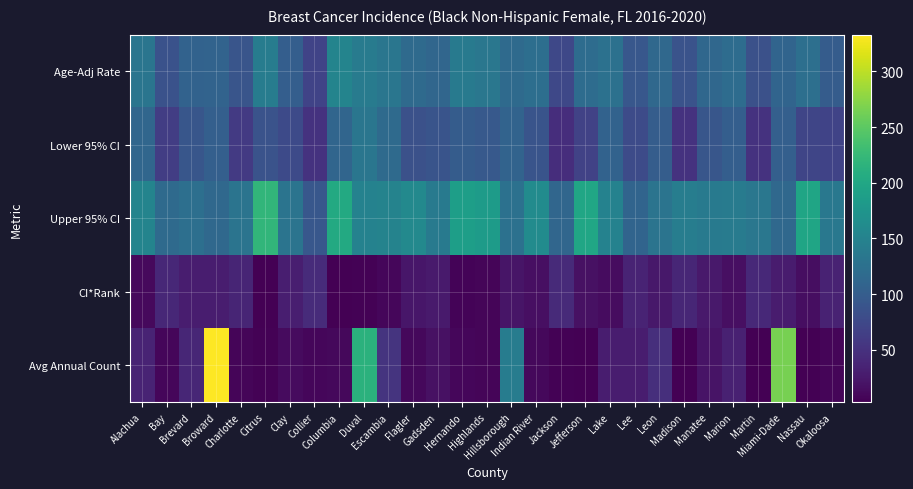

Reading left to right, transcribe all the data shown in this chart.

Age-Adj Rate: Alachua=131.2	Bay=86.6	Brevard=106.5	Broward=108.6	Charlotte=89.4	Citrus=141.5	Clay=101.1	Collier=69.4	Columbia=151.4	Duval=140.8	Escambia=133.1	Flagler=116.7	Gadsden=111.6	Hernando=138.4	Highlands=134.2	Hillsborough=117.0	Indian River=121.8	Jackson=74.1	Jefferson=120.0	Lake=126.7	Lee=92.4	Leon=114.7	Madison=88.0	Manatee=112.7	Marion=120.2	Martin=84.7	Miami-Dade=108.9	Nassau=123.2	Okaloosa=98.9
Lower 95% CI: Alachua=112.2	Bay=62.6	Brevard=91.6	Broward=103.4	Charlotte=59.7	Citrus=87.4	Clay=77.5	Collier=50.7	Columbia=110.1	Duval=132.2	Escambia=117.1	Flagler=84.7	Gadsden=89.2	Hernando=99.3	Highlands=95.1	Hillsborough=108.3	Indian River=89.2	Jackson=46.6	Jefferson=68.2	Lake=106.5	Lee=77.8	Leon=100.2	Madison=51.0	Manatee=91.6	Marion=102.2	Martin=50.8	Miami-Dade=102.9	Nassau=72.5	Okaloosa=69.9
Upper 95% CI: Alachua=152.4	Bay=116.7	Brevard=123.3	Broward=114.1	Charlotte=130.2	Citrus=219.8	Clay=129.6	Collier=92.8	Columbia=203.1	Duval=149.7	Escambia=150.6	Flagler=157.7	Gadsden=138.0	Hernando=188.0	Highlands=184.2	Hillsborough=126.1	Indian River=162.7	Jackson=112.4	Jefferson=197.9	Lake=149.7	Lee=108.8	Leon=130.6	Madison=142.7	Manatee=137.2	Marion=140.6	Martin=133.6	Miami-Dade=115.1	Nassau=196.8	Okaloosa=135.5
CI*Rank: Alachua=11.0	Bay=40.0	Brevard=30.0	Broward=29.0	Charlotte=37.0	Citrus=4.0	Clay=31.0	Collier=43.0	Columbia=3.0	Duval=5.0	Escambia=9.0	Flagler=23.0	Gadsden=27.0	Hernando=6.0	Highlands=8.0	Hillsborough=22.0	Indian River=16.0	Jackson=42.0	Jefferson=18.0	Lake=14.0	Lee=36.0	Leon=24.0	Madison=38.0	Manatee=26.0	Marion=17.0	Martin=41.0	Miami-Dade=28.0	Nassau=15.0	Okaloosa=34.0
Avg Annual Count: Alachua=36.0	Bay=9.0	Brevard=39.0	Broward=333.0	Charlotte=7.0	Citrus=5.0	Clay=13.0	Collier=9.0	Columbia=10.0	Duval=214.0	Escambia=53.0	Flagler=10.0	Gadsden=18.0	Hernando=9.0	Highlands=8.0	Hillsborough=142.0	Indian River=10.0	Jackson=5.0	Jefferson=4.0	Lake=29.0	Lee=29.0	Leon=47.0	Madison=4.0	Manatee=21.0	Marion=33.0	Martin=4.0	Miami-Dade=265.0	Nassau=4.0	Okaloosa=8.0